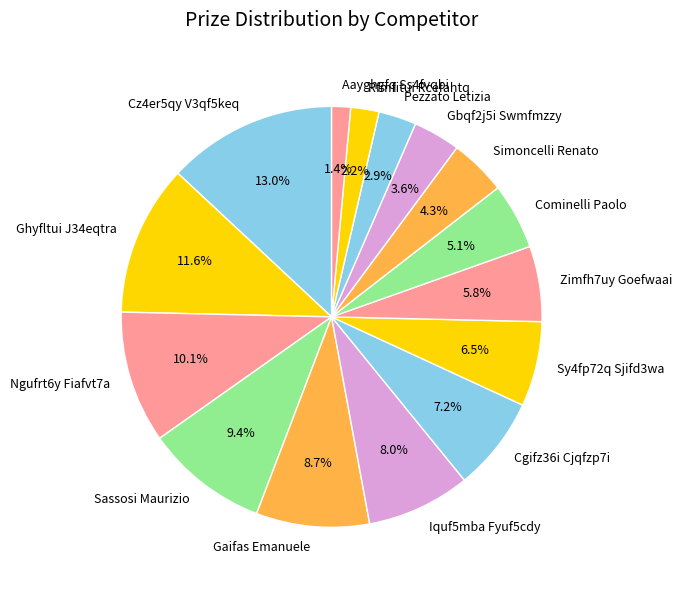

Between Ghyfltui J34eqtra and Zimfh7uy Goefwaai, which is larger?

Ghyfltui J34eqtra